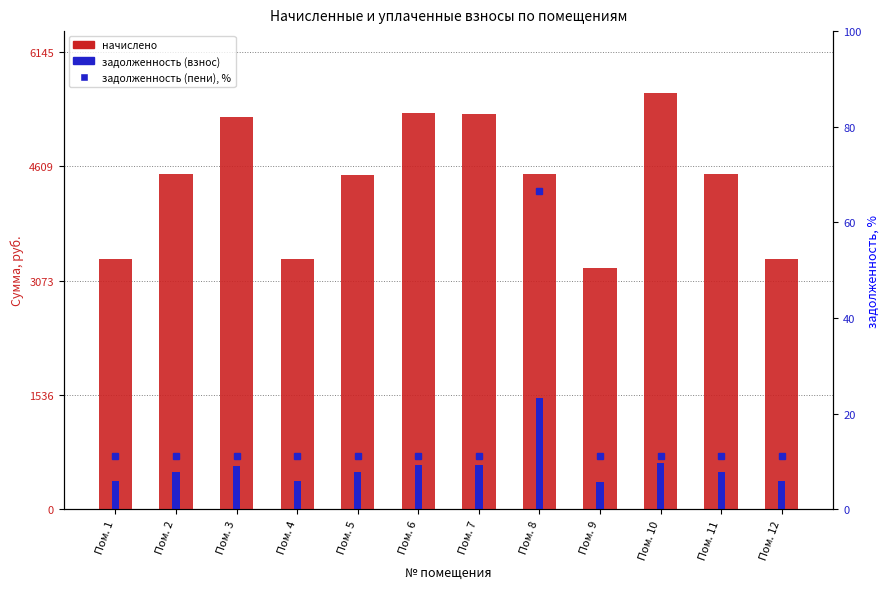

What is the value of the задолженность (взнос) bar at the 4th from the left?

373.5